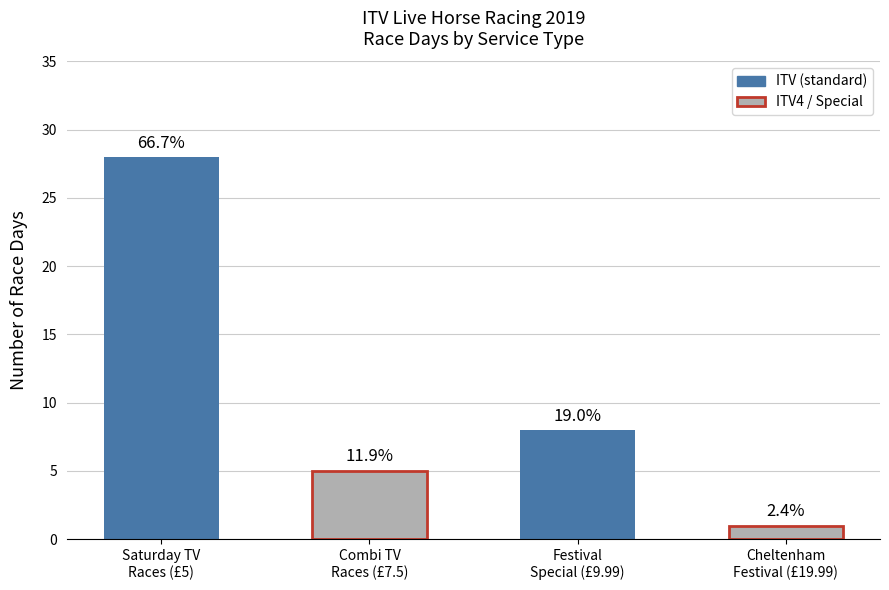

What is the label of the 2nd bar from the right?

Festival Special (9.99)